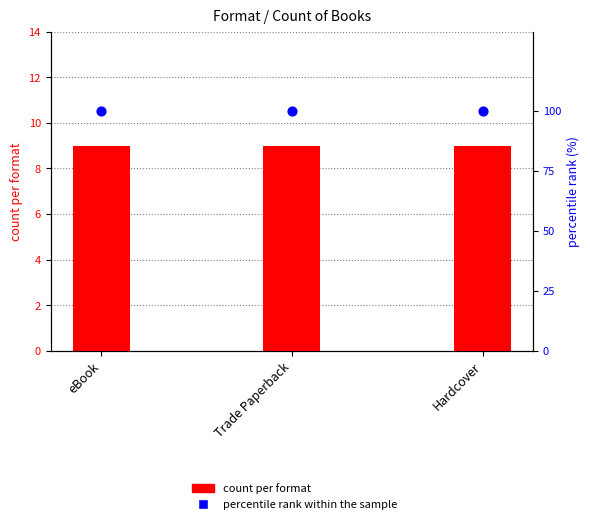

What are all the series names shown in the legend?

count per format, percentile rank within the sample